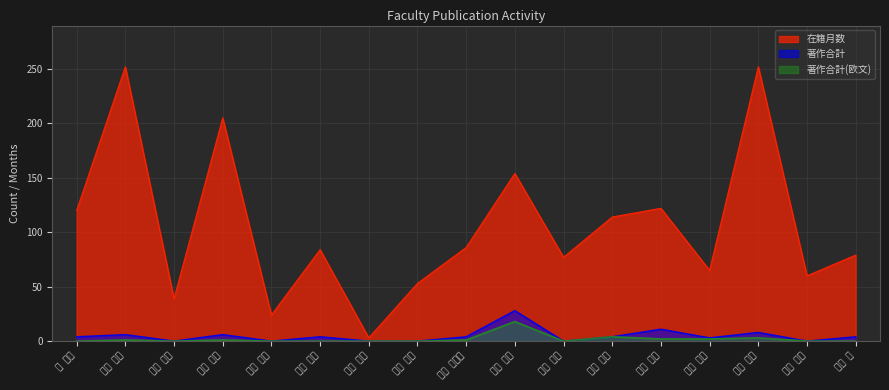

At which category is the sum across all series the highest?

坂東 良美